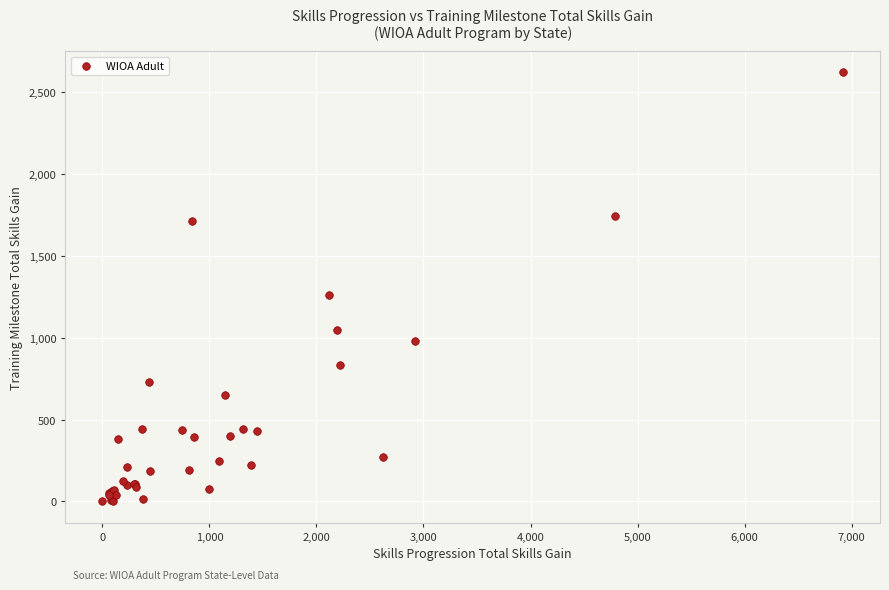

What Y value in the scatter plot is closest to 1311?

1262